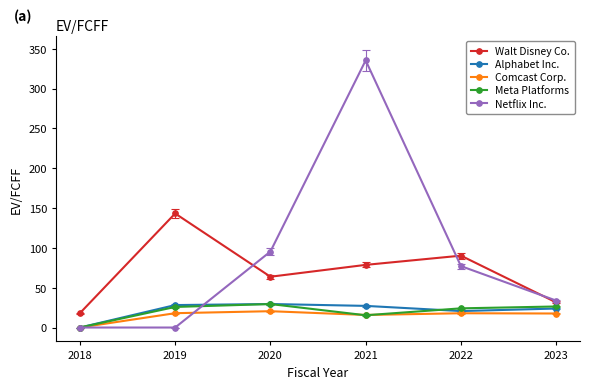

True or false: Meta Platforms has more than 0 points higher than both neighbors.

True